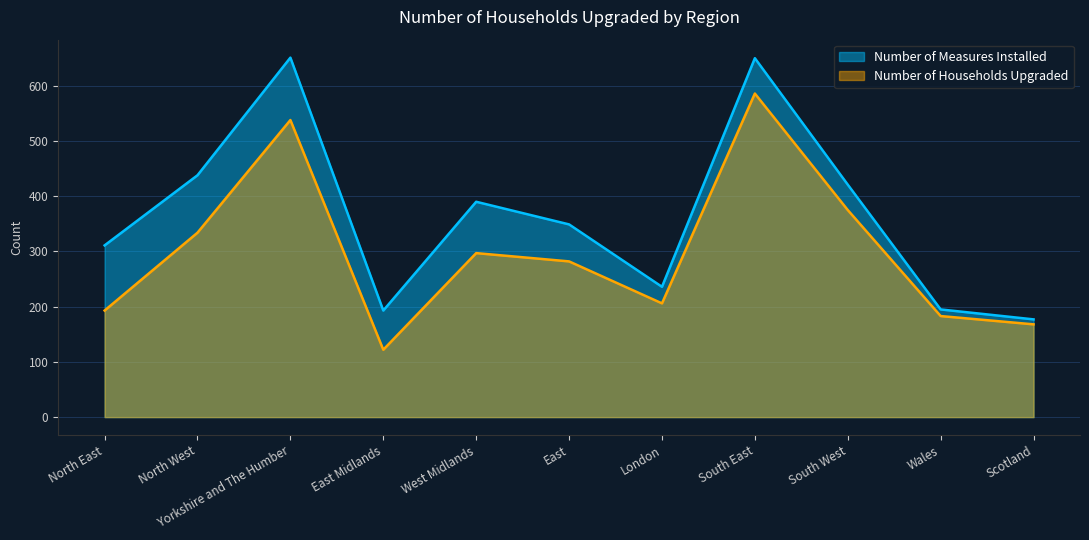

True or false: Number of Measures Installed and Number of Households Upgraded intersect in this chart.

False